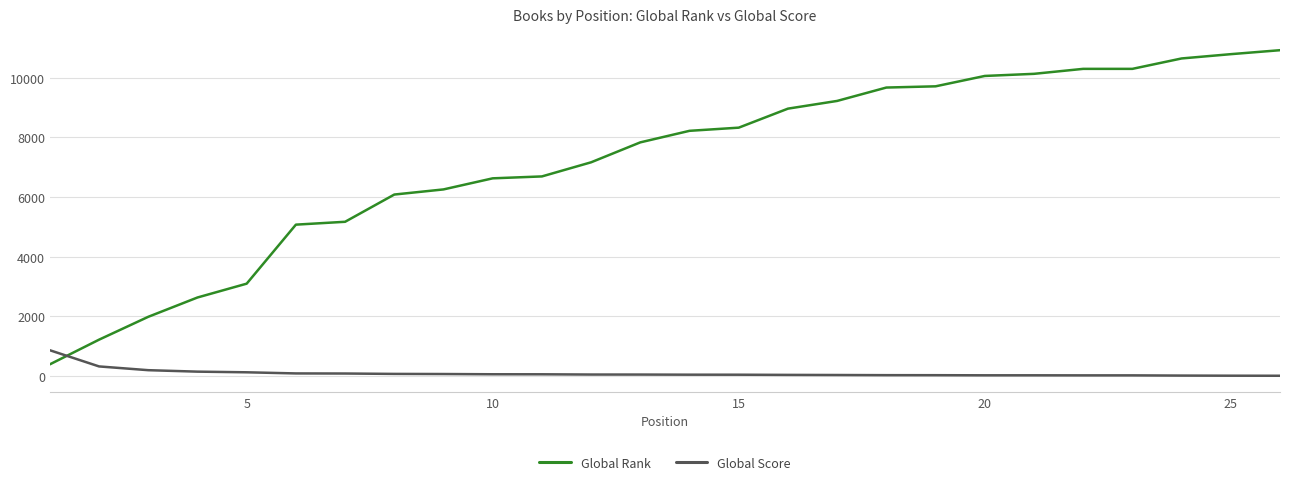

What is the minimum value shown in the chart?

4